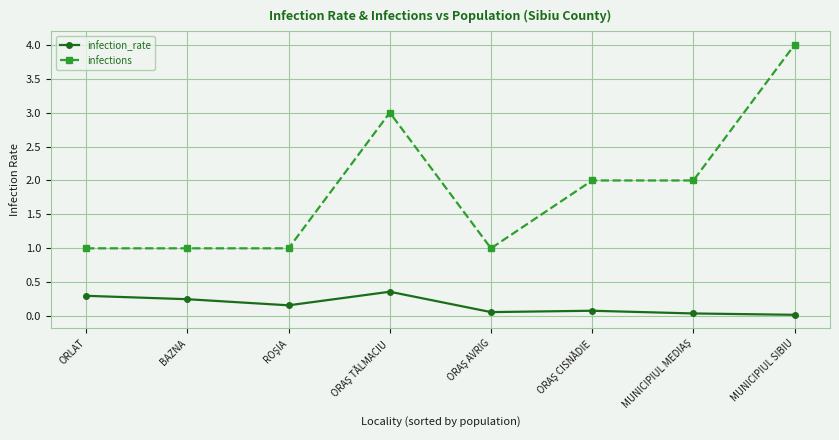

What is the minimum value for infections?

1.0